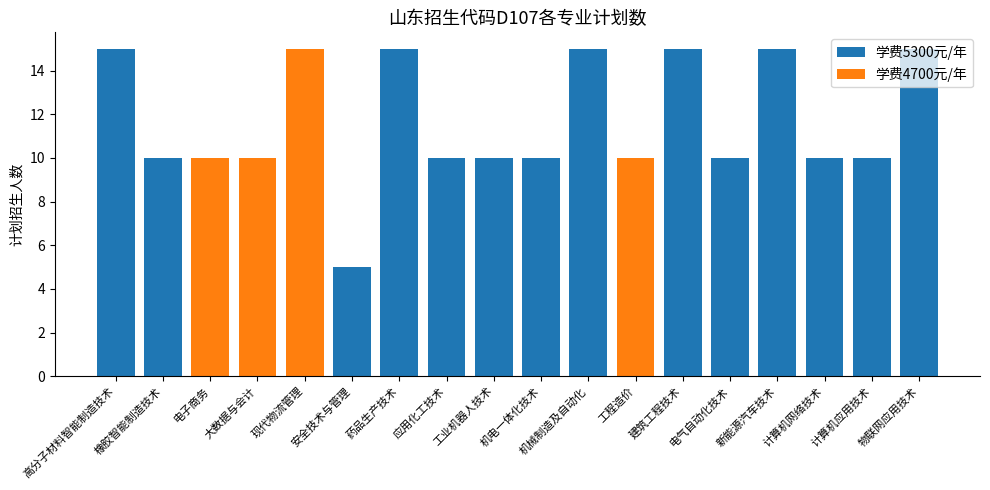

What is the sum of all 学费5300元/年 values?

165